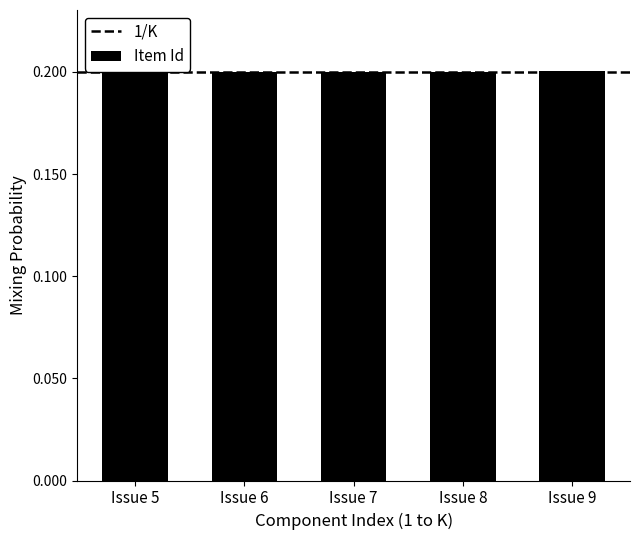

The value at Issue 9 is 0.1. True or false?

False